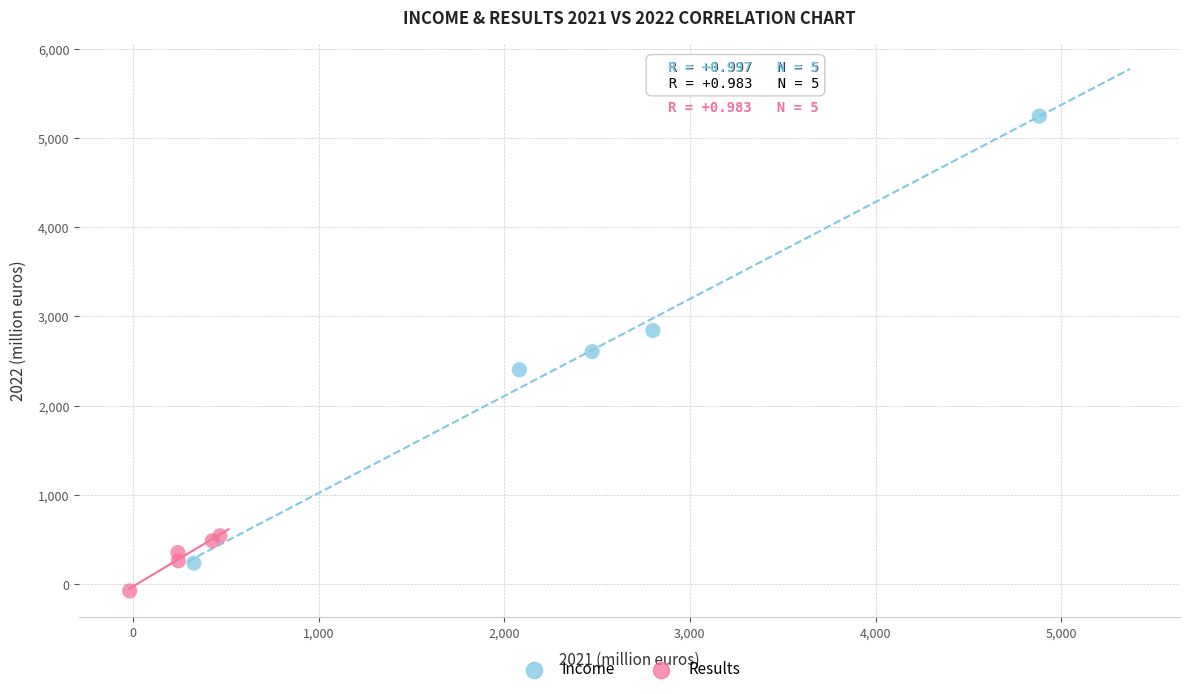

Which series reaches the maximum Y coordinate?

Income